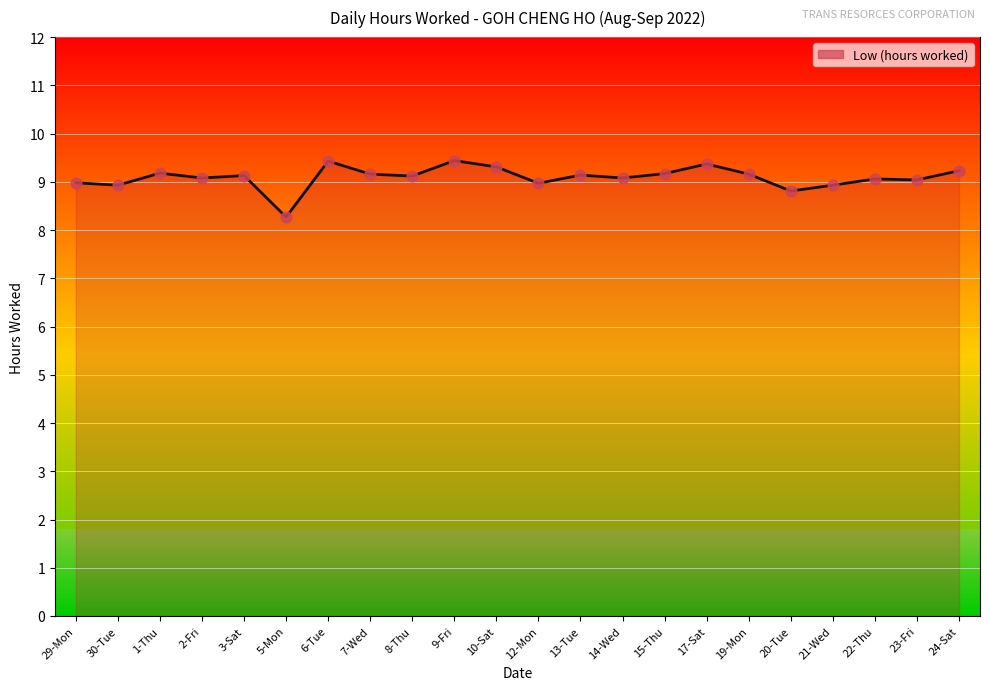

Which has a higher value, 1-Thu or 30-Tue?

1-Thu